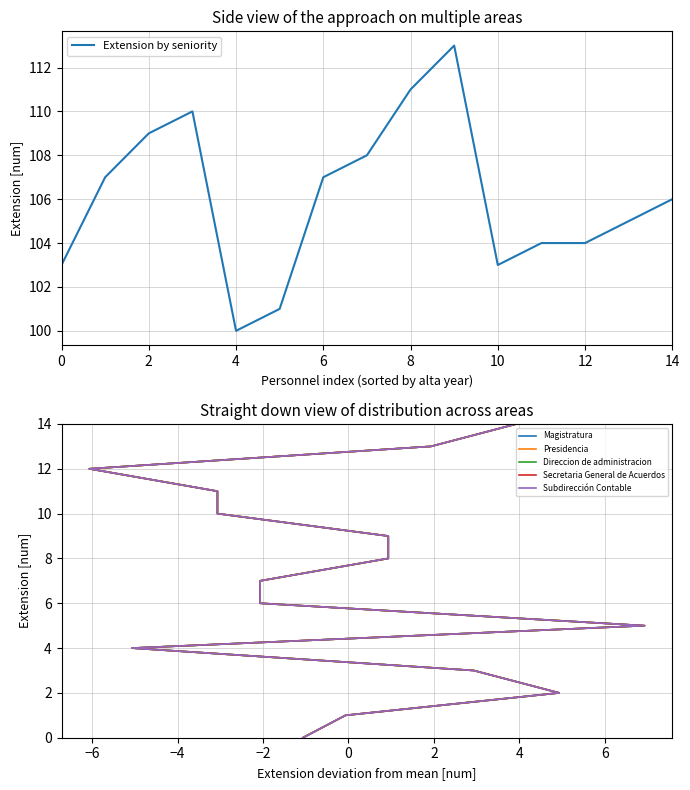

The value of Extension by seniority at 0 is 103. True or false?

True